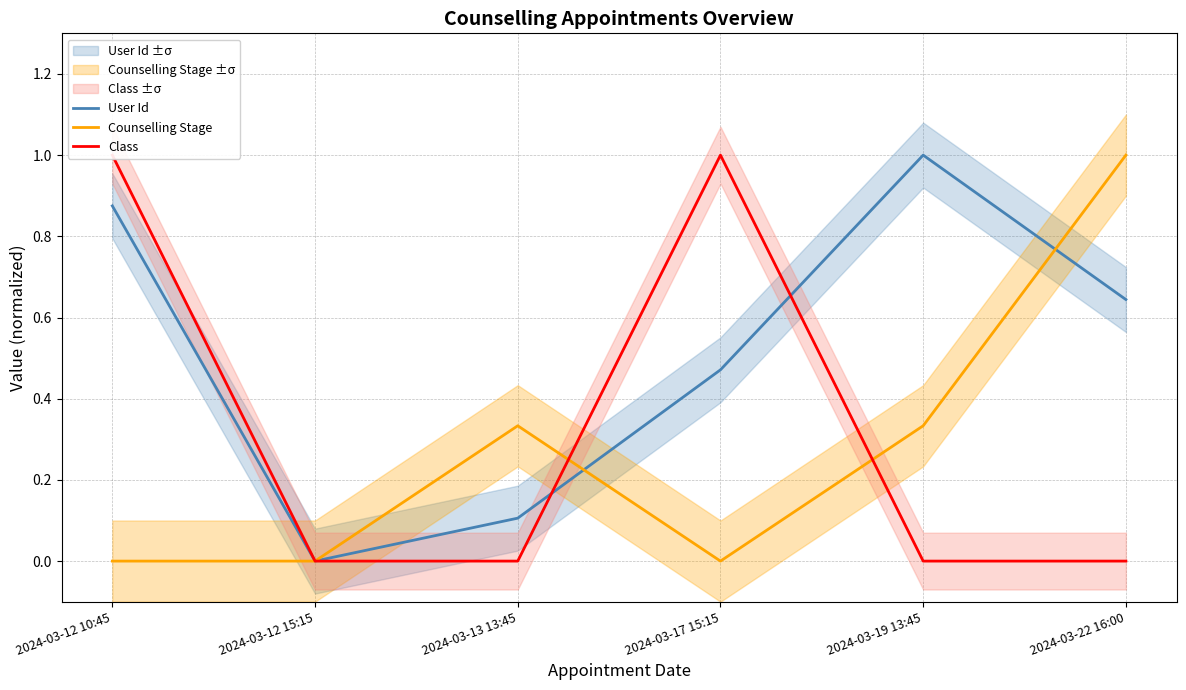

At 2024-03-22 16:00, list the series in order from smallest to largest.

Class, User Id, Counselling Stage